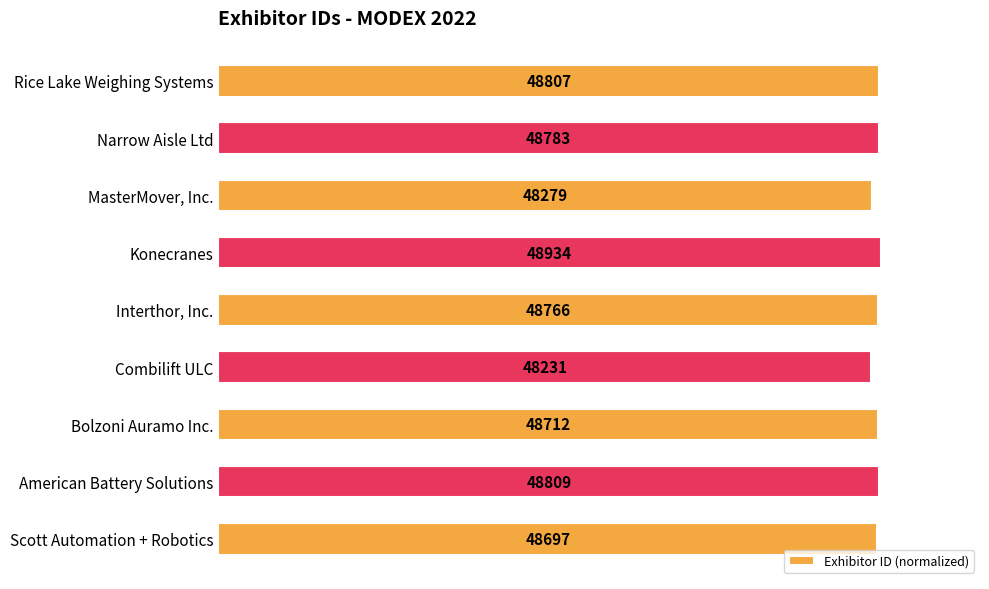

Does the chart contain any negative values?

No